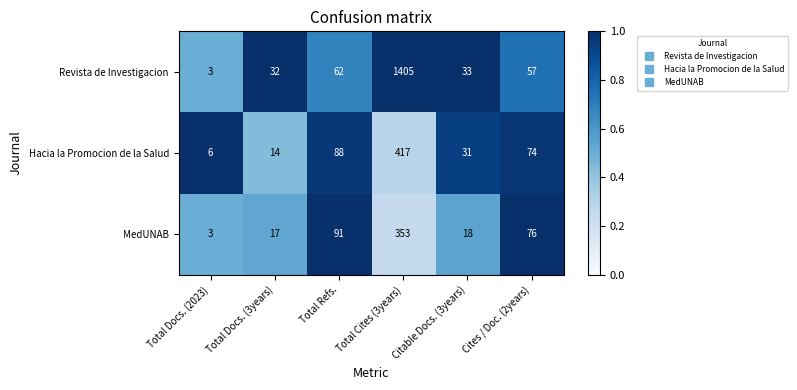

The Revista de Investigacion series shows 43 at Total Refs.. True or false?

False